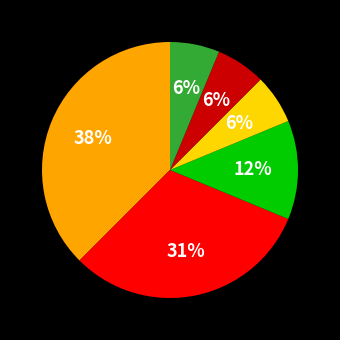

Does any single category account for the majority?

No